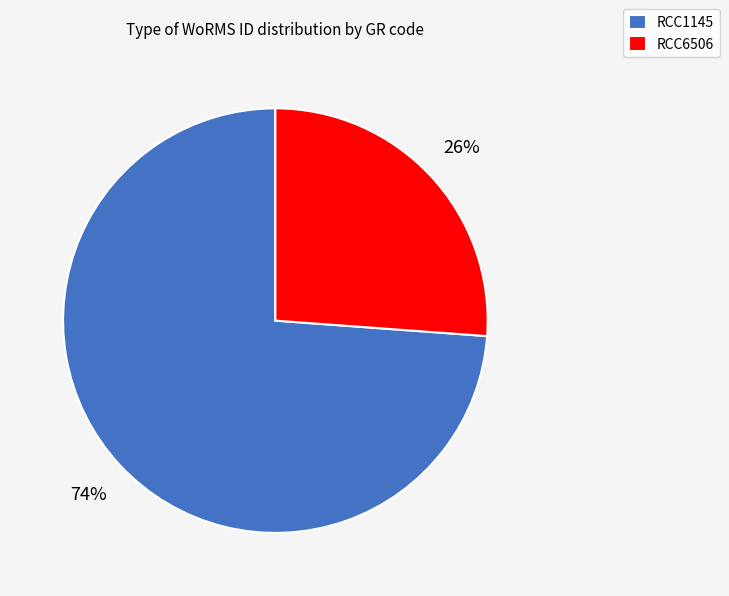

True or false: RCC6506 accounts for 21% of the total.

False